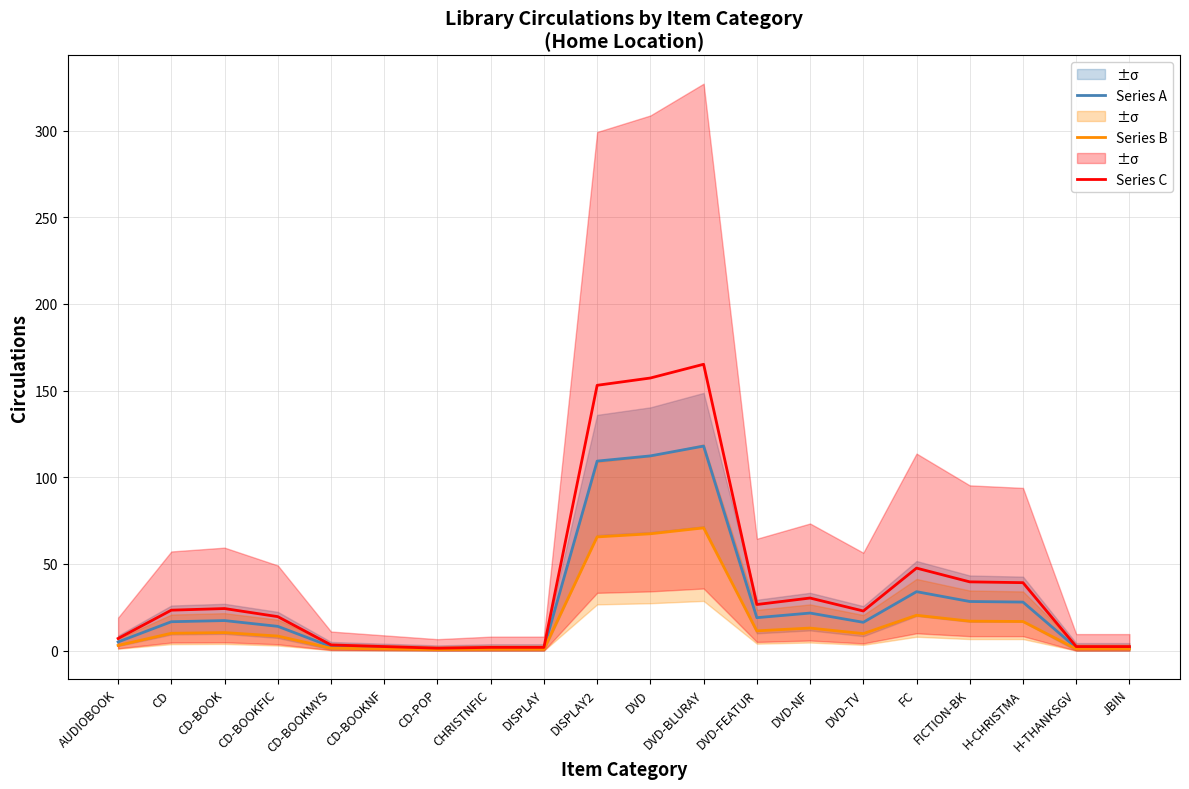

What value does the Series B series have at DVD?

67.4